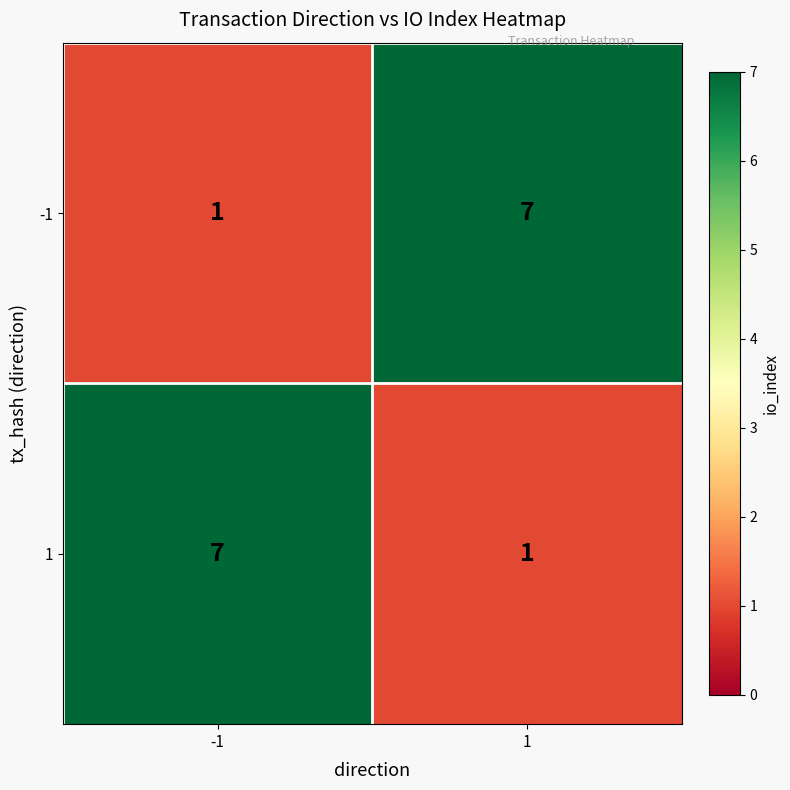

Count the number of categories in the chart.

2